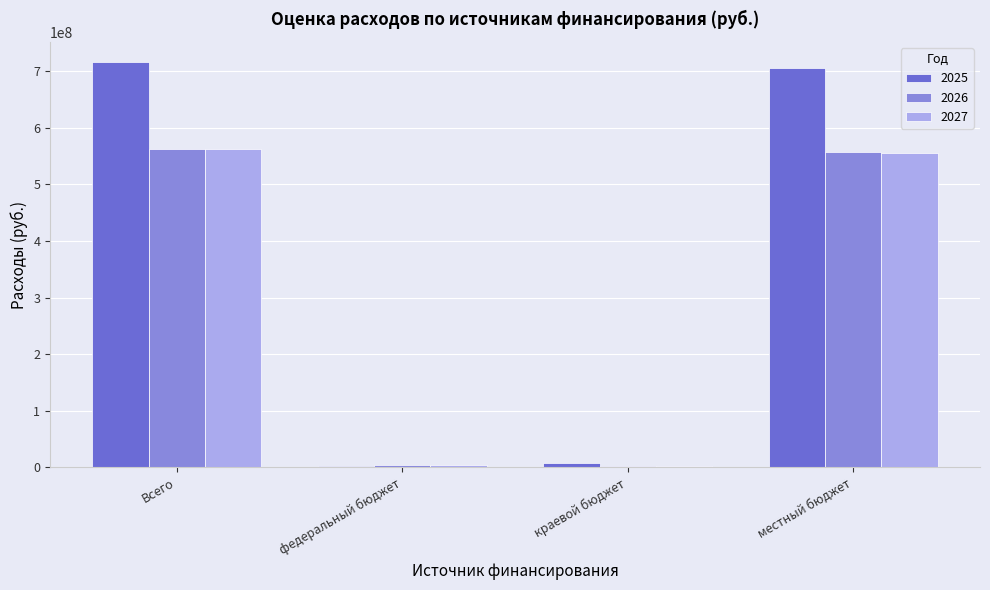

How many groups of bars are there?

4